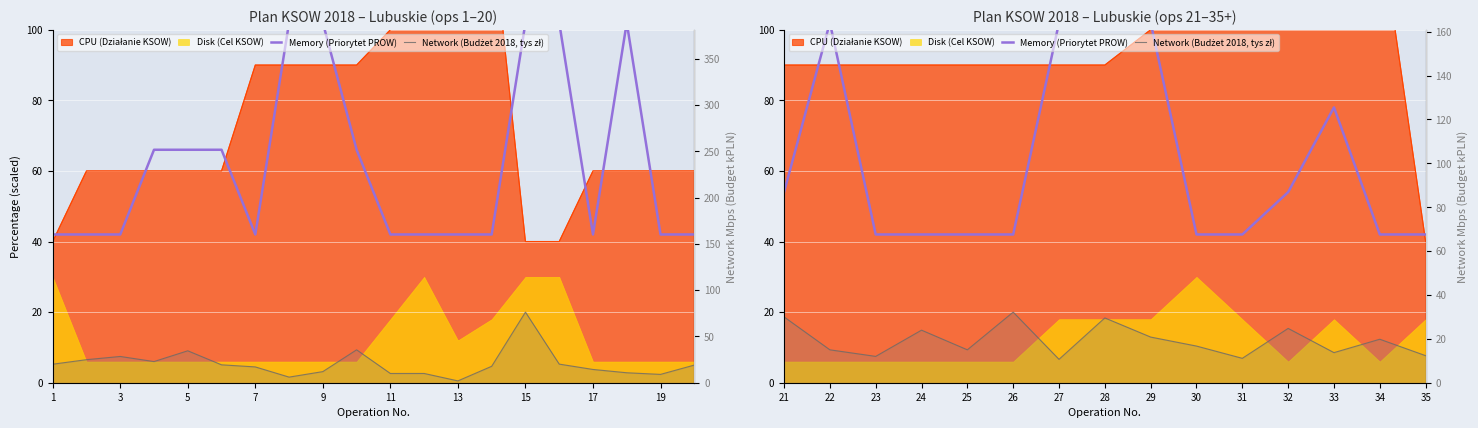

Is the value of Network (Budżet 2018, tys zł) at 27 greater than the value of Memory (Priorytet PROW) at 23?

No